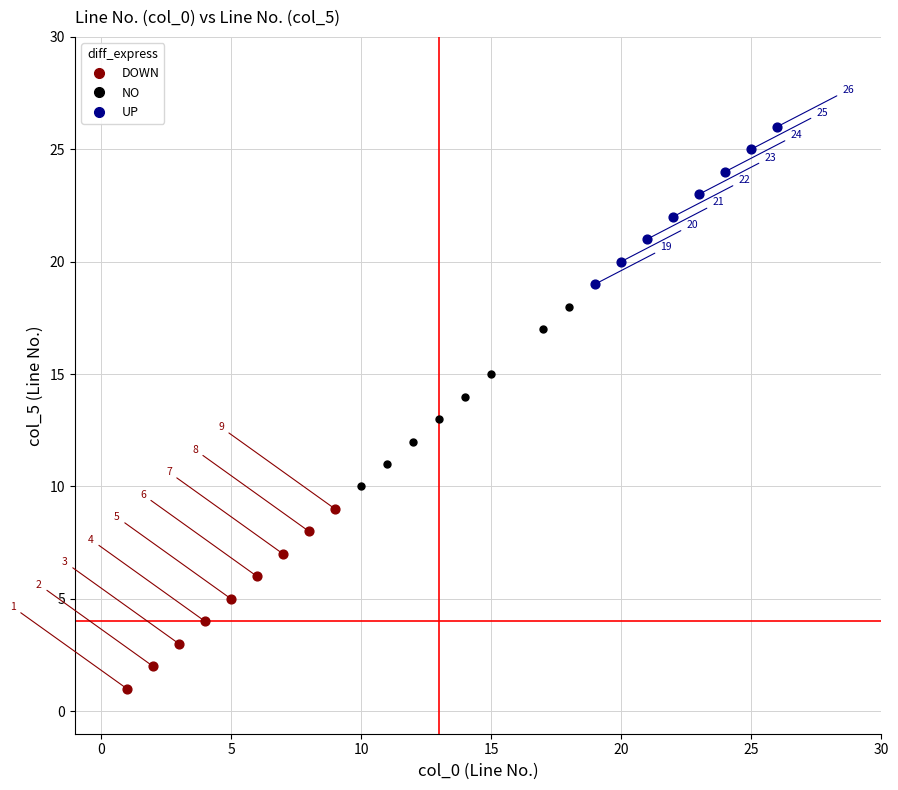

Which series reaches the maximum Y coordinate?

UP